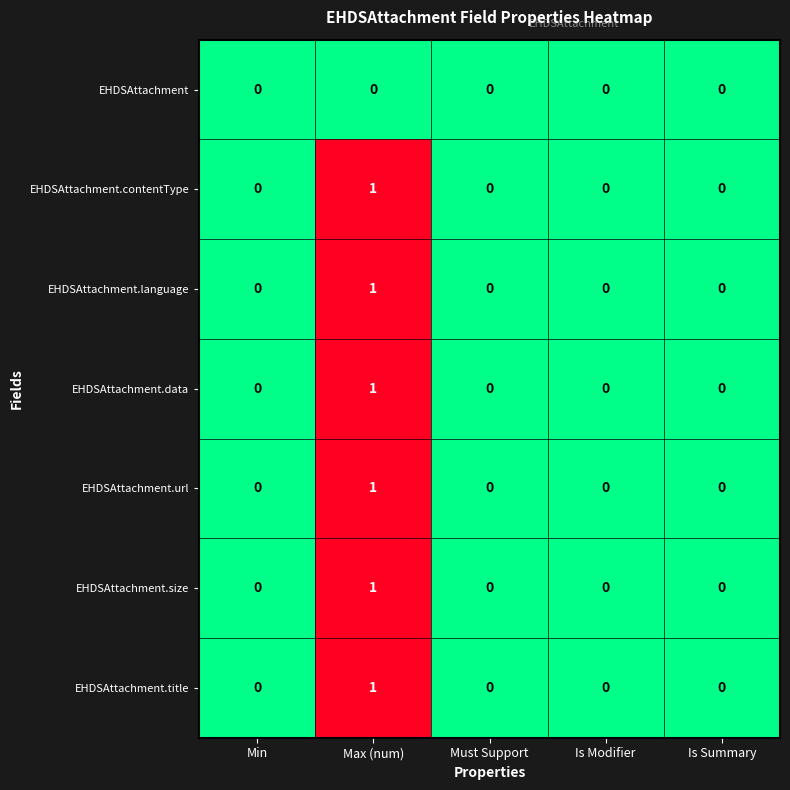

Which label corresponds to the largest value in the chart?

Max (num)